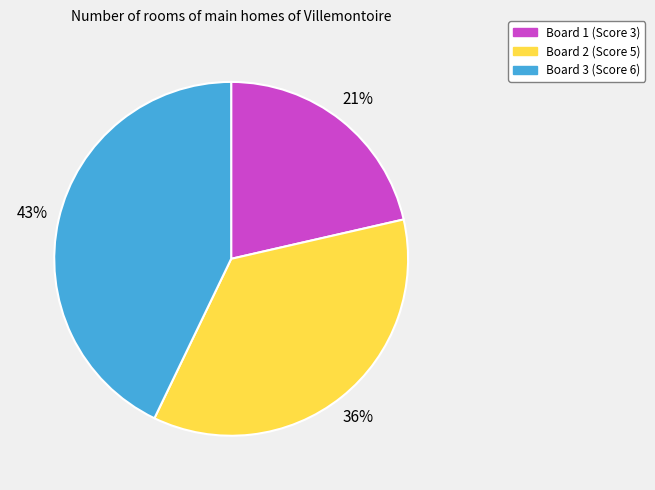

What is the ratio of the value at Board 3 to the value at Board 2?

1.2